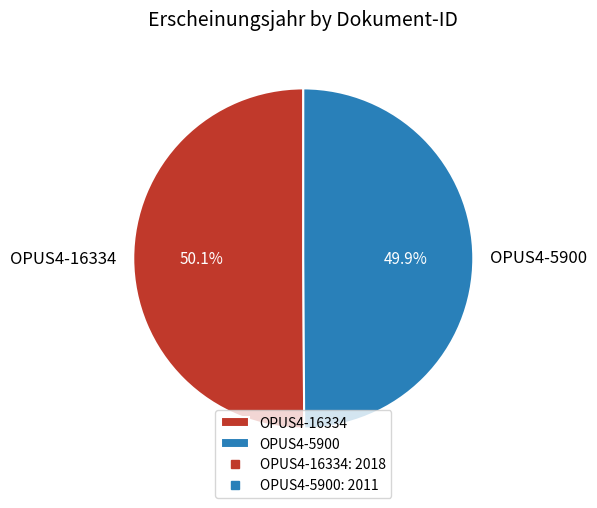

To the nearest percent, what is the combined percentage of OPUS4-5900 and OPUS4-16334?

100%